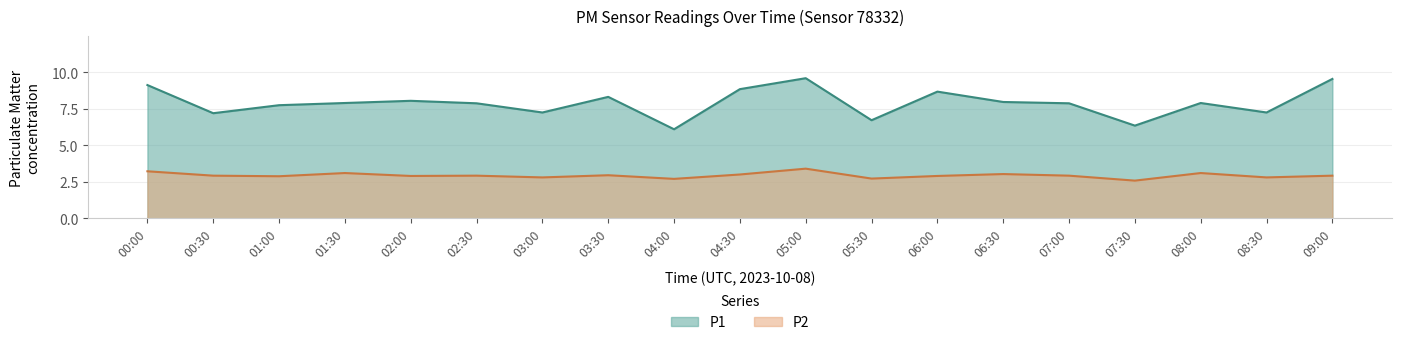

Reading left to right, what are all the values shown in this chart?

P1: 9.1	7.2	7.8	7.9	8.1	7.9	7.2	8.3	6.1	8.8	9.6	6.7	8.7	8.0	7.9	6.3	7.9	7.2	9.6
P2: 3.2	2.9	2.9	3.1	2.9	2.9	2.8	3.0	2.7	3.0	3.4	2.7	2.9	3.0	2.9	2.6	3.1	2.8	2.9